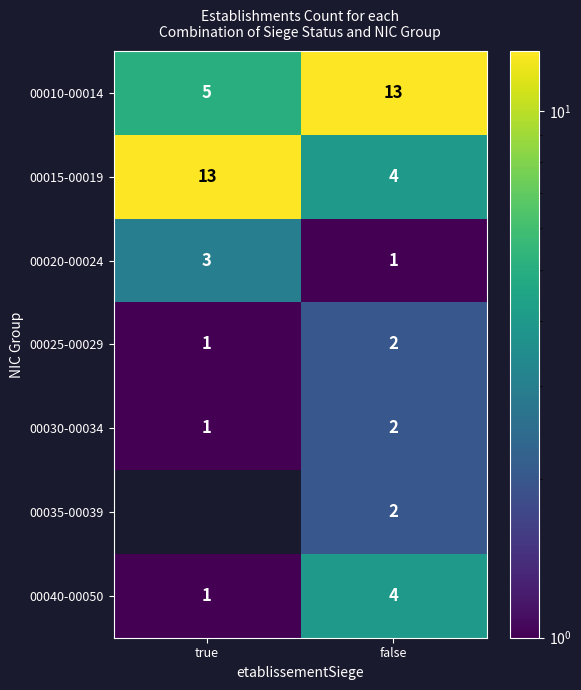

What is the highest value of the 00040-00050 series?

4